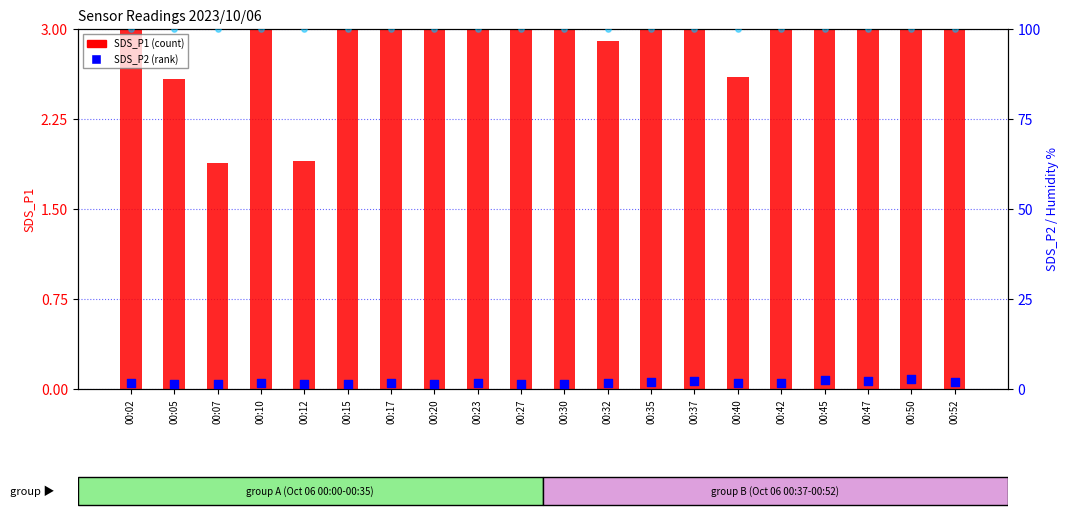

At which category is the sum across all series the highest?

00:45